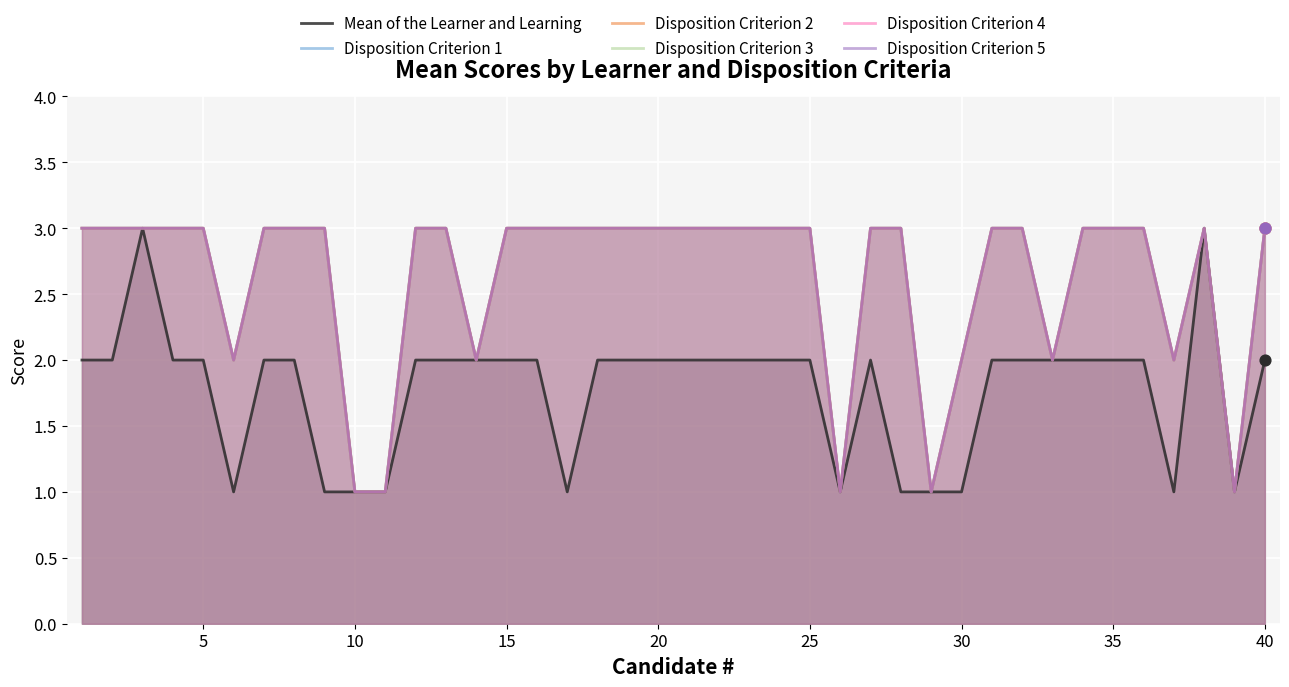

Which series reaches the minimum Y coordinate?

Mean of the Learner and Learning